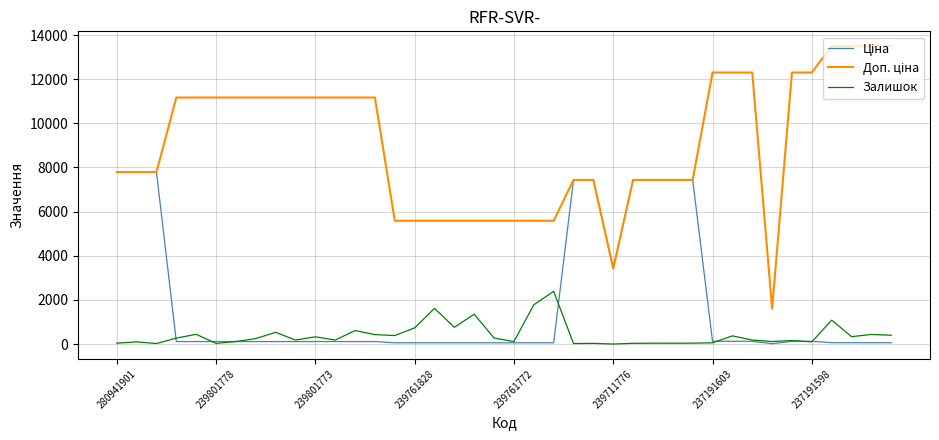

What is the maximum value for Залишок?

2387.0